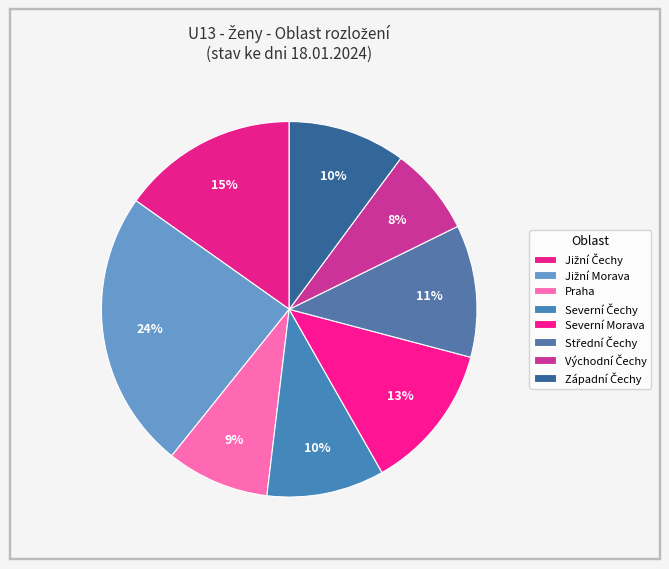

What is the total percentage of Jižní Morava and Severní Čechy?

34.2%